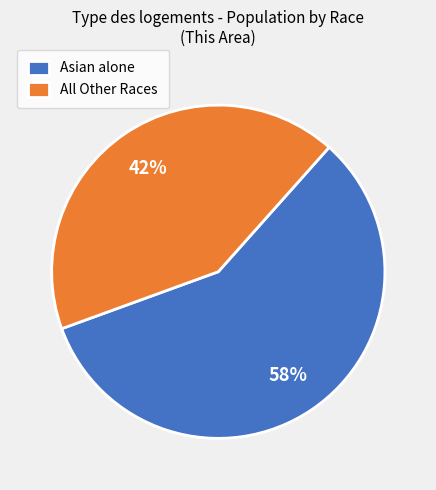

What percentage is the Asian alone slice, to the nearest percent?

58%